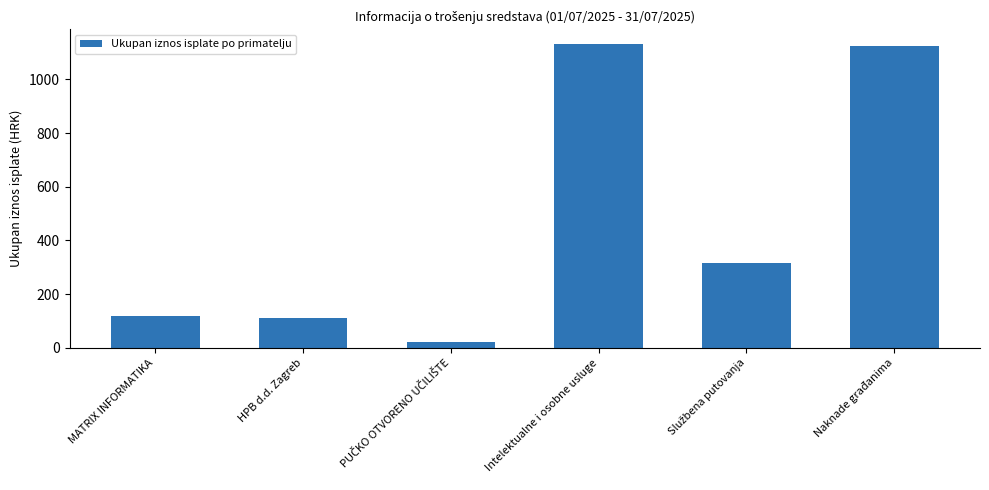

At which label does the data first exceed 315?

Intelektualne i osobne usluge